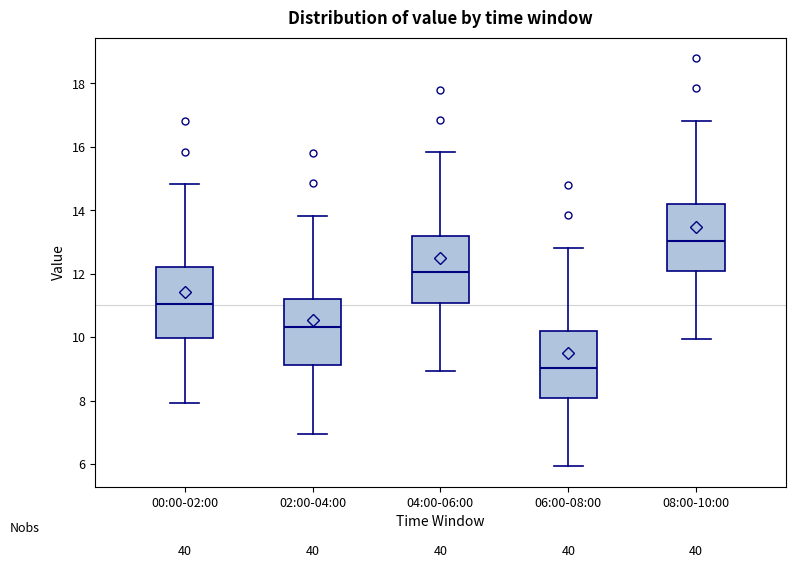

Reading left to right, transcribe this box plot: for each box, give where its median line is, the range the box spans, and where its two whiskers end, as read against the y-axis. The values are not printed on the chart, so give them approximately, as read against the axis.

00:00-02:00: median 11.0, box 10.0 to 12.2, whiskers 8.0 to 14.8
02:00-04:00: median 10.4, box 9.2 to 11.2, whiskers 7.0 to 13.8
04:00-06:00: median 12.0, box 11.0 to 13.2, whiskers 9.0 to 15.8
06:00-08:00: median 9.0, box 8.0 to 10.2, whiskers 6.0 to 12.8
08:00-10:00: median 13.0, box 12.0 to 14.2, whiskers 10.0 to 16.8